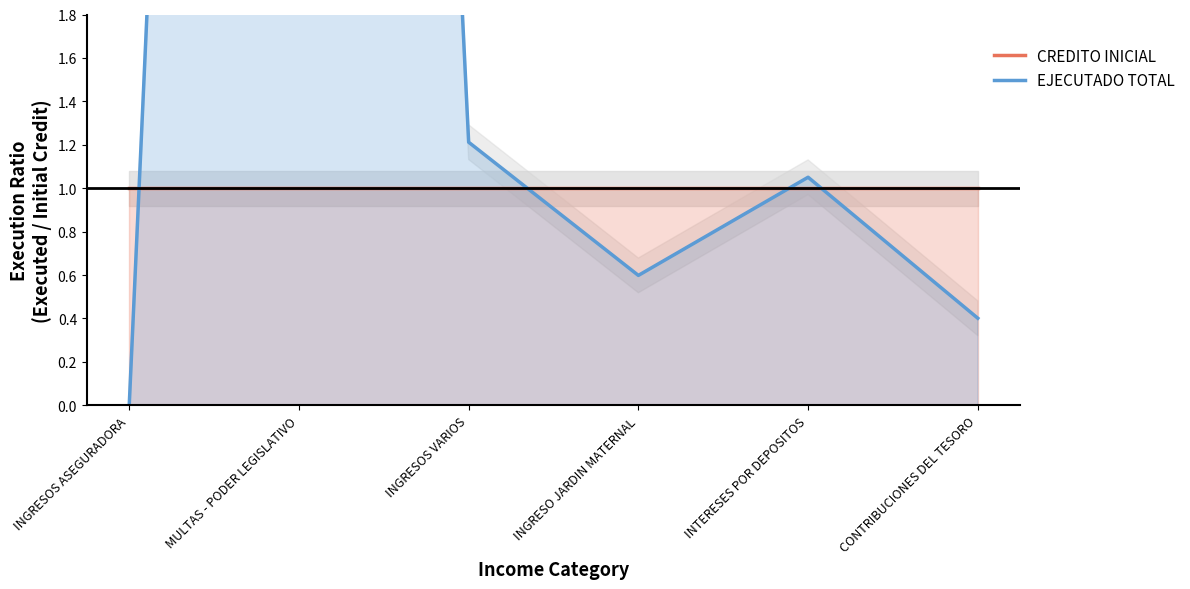

True or false: CREDITO INICIAL has more than 0 points higher than both neighbors.

False